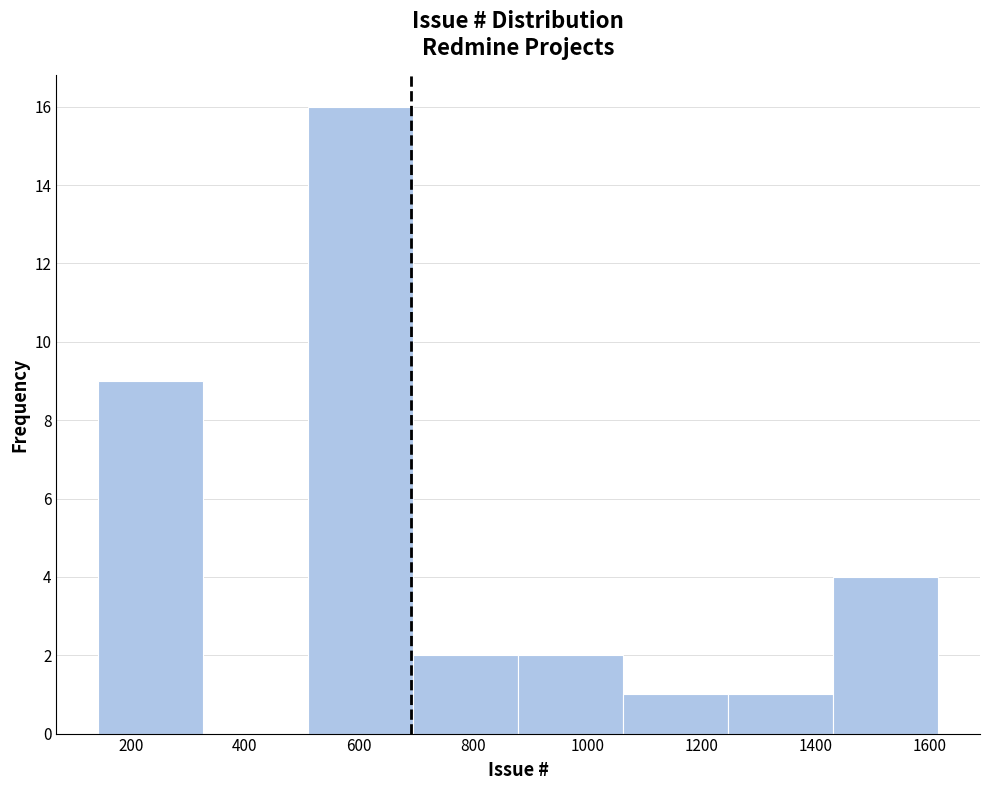

Which range on the x-axis has the tallest bar?

520 to 700